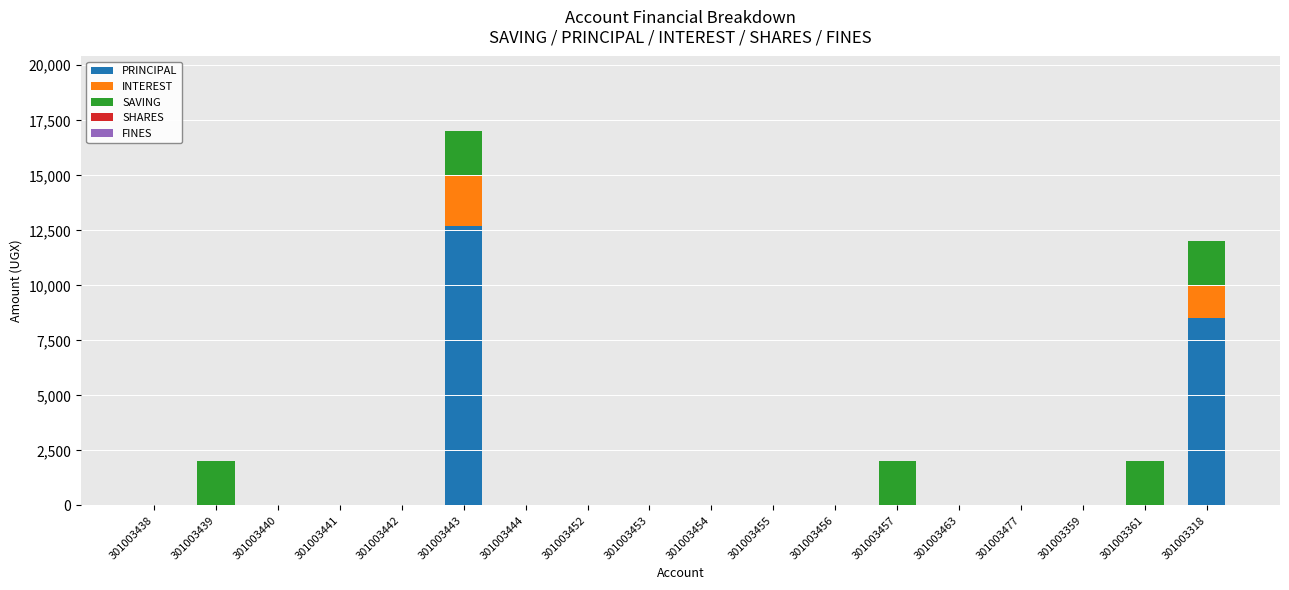

The value of PRINCIPAL at 301003456 is 0. True or false?

True